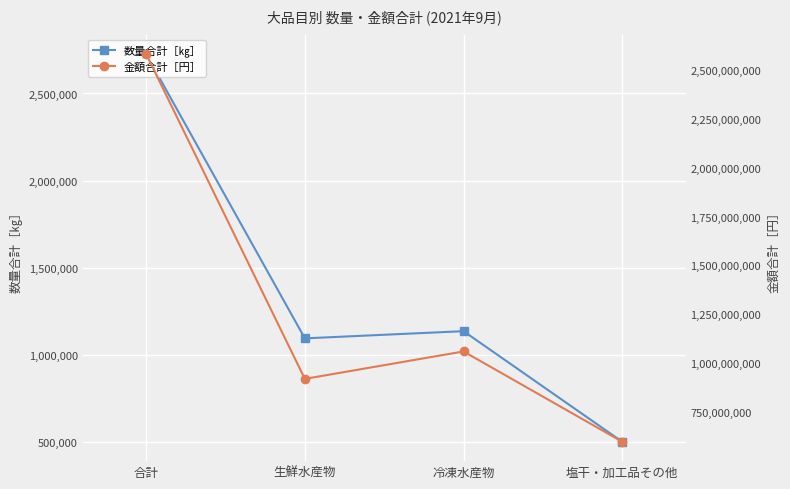

What is the maximum value shown in the chart?

2579854230